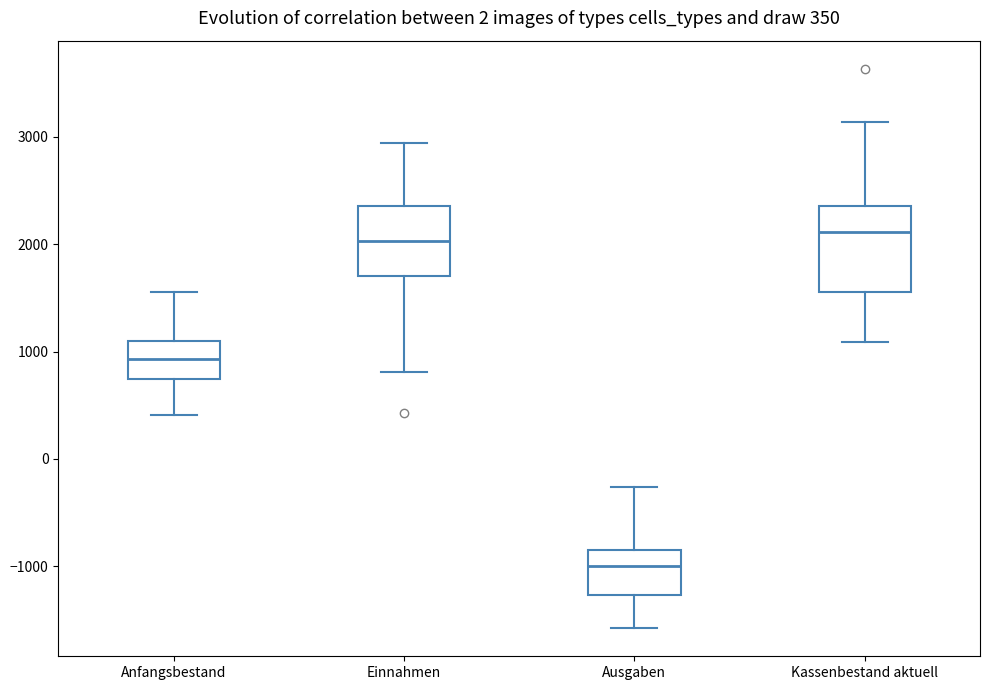

Which box's median line is the lowest?

Ausgaben